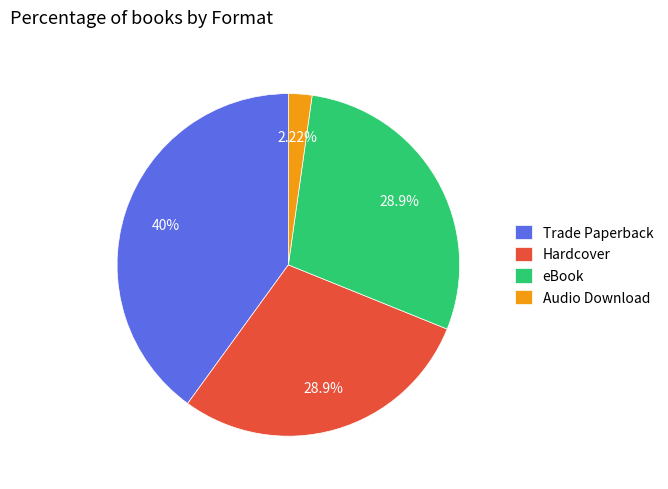

How many segments does this pie chart have?

4